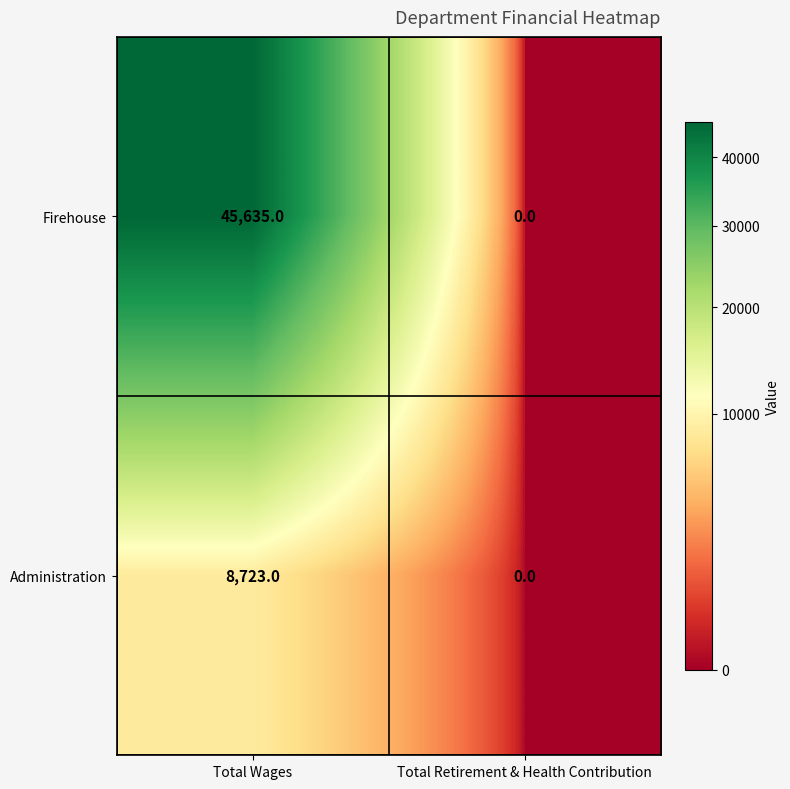

Rank the series by their average value, from highest to lowest.

Firehouse, Administration